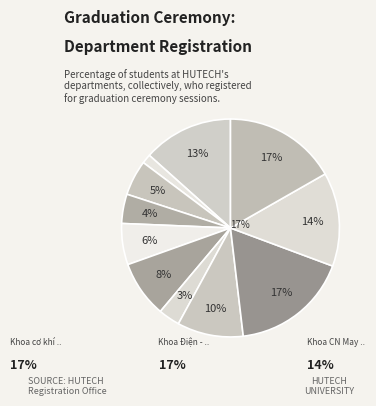

Count the number of slices in the pie.

11